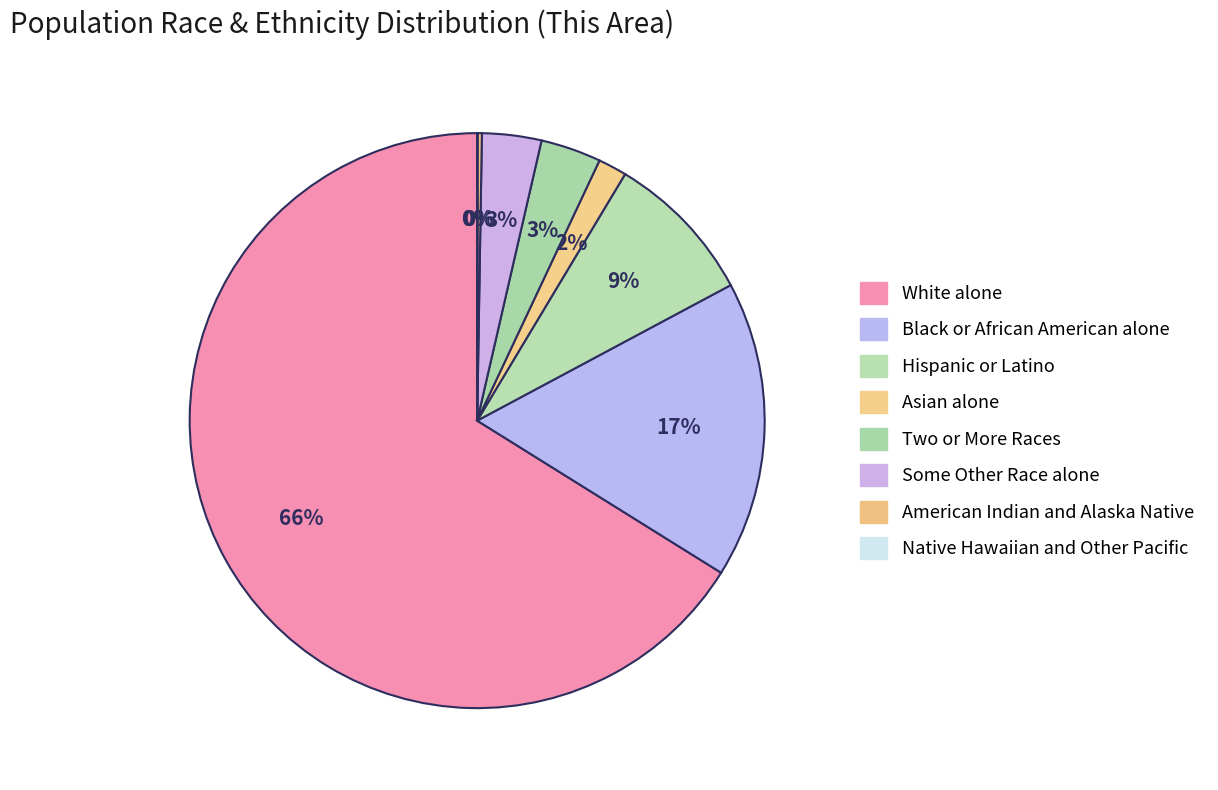

Which category has the smallest portion of the pie?

Native Hawaiian and Other Pacific